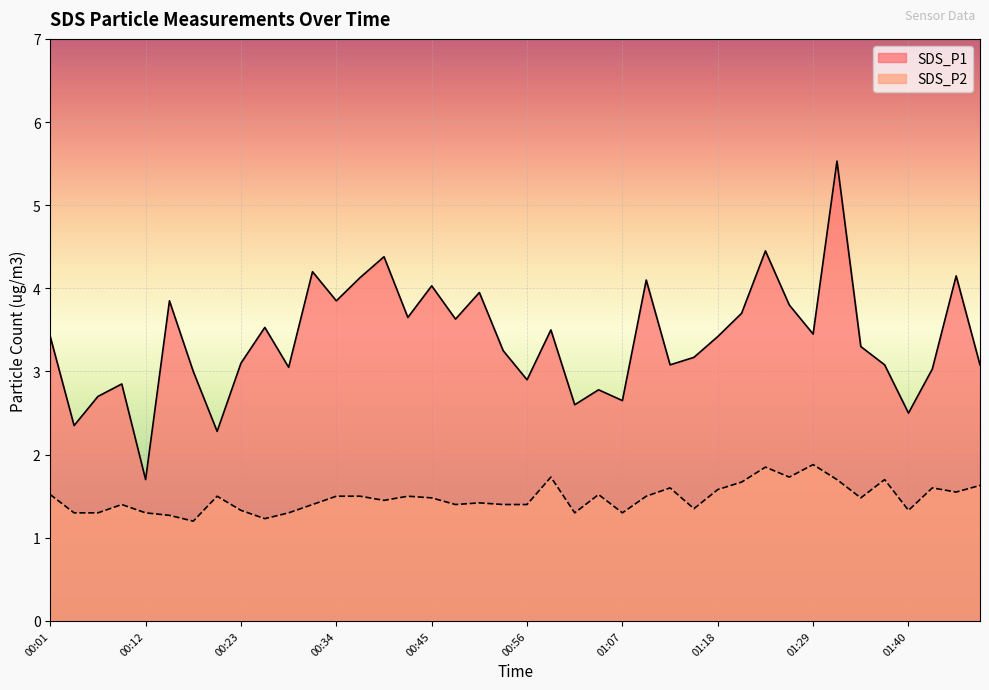

Where does the SDS_P1 series first go above 3?

00:01